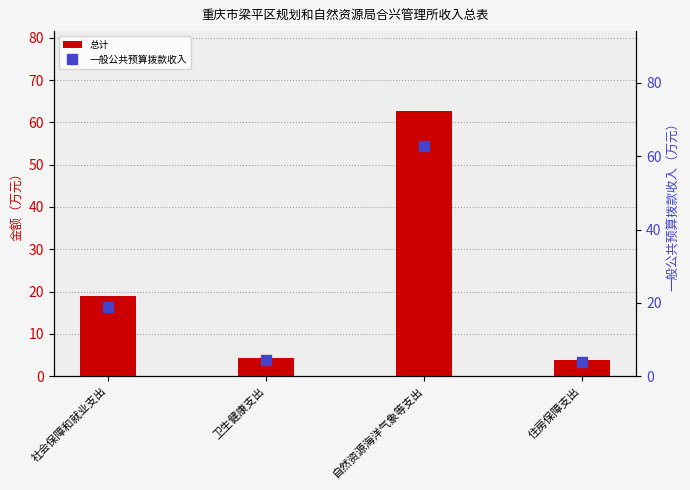

Which category has the highest value in the 总计 series?

自然资源海洋气象等支出